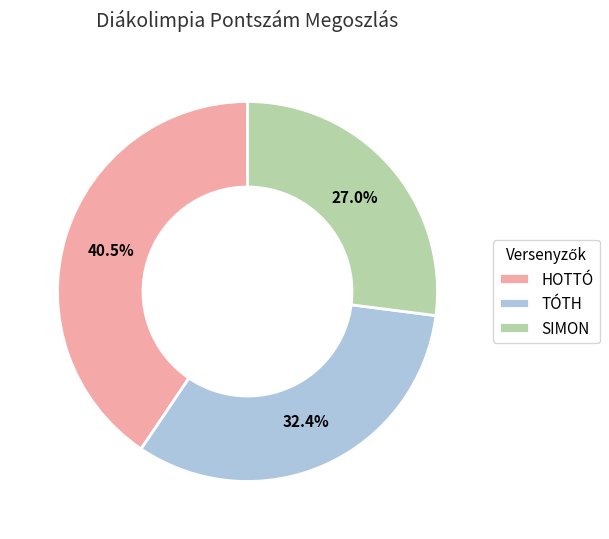

Between TÓTH and HOTTÓ, which is larger?

HOTTÓ